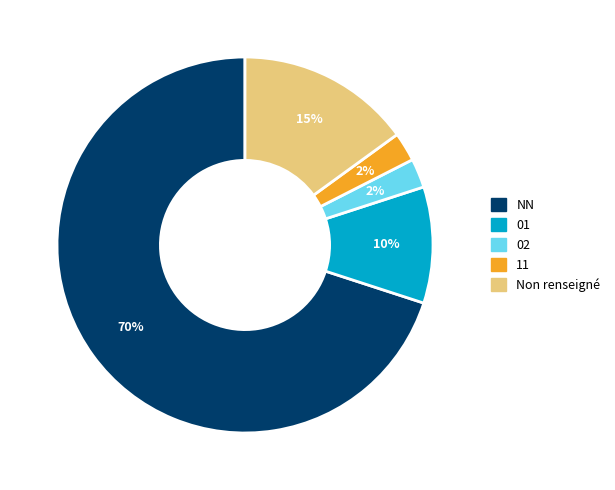

Is it true that NN is 78% of the pie?

False